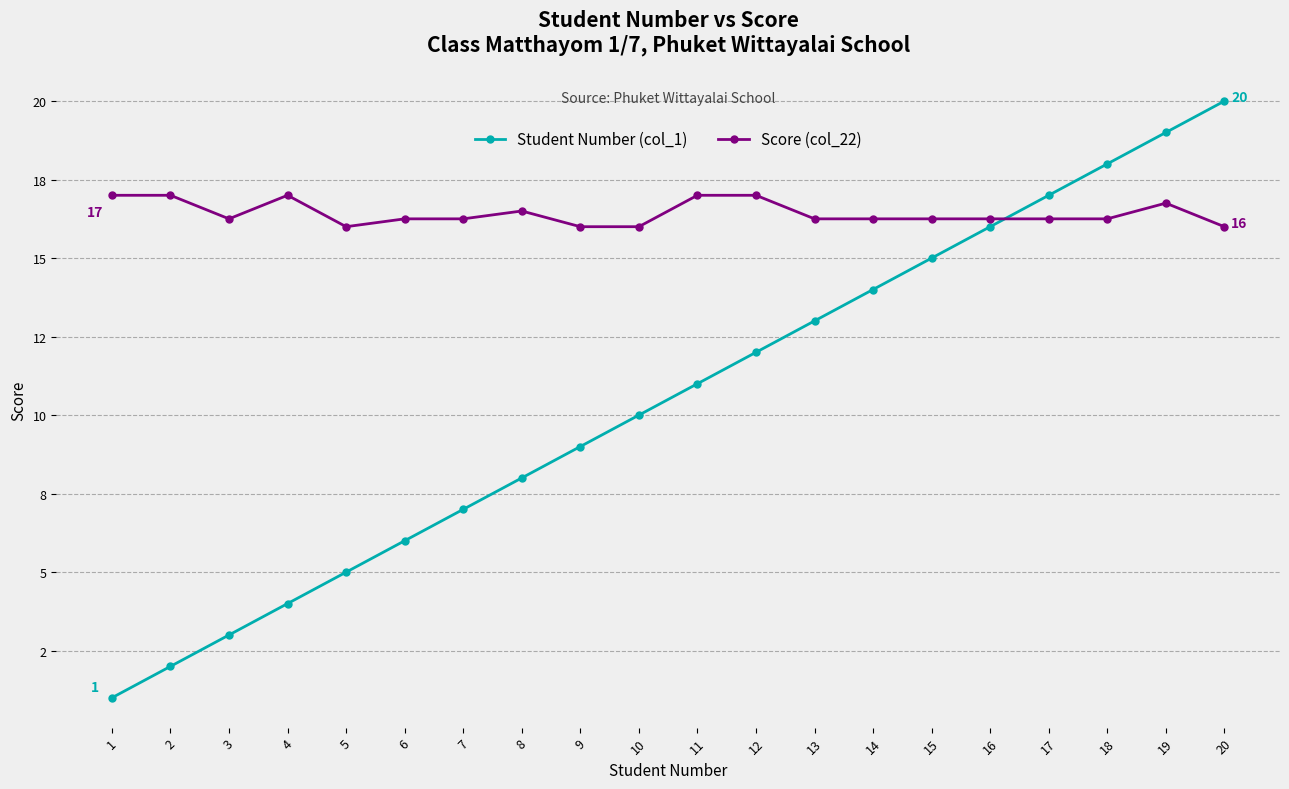

What are all the series names shown in the legend?

Student Number (col_1), Score (col_22)